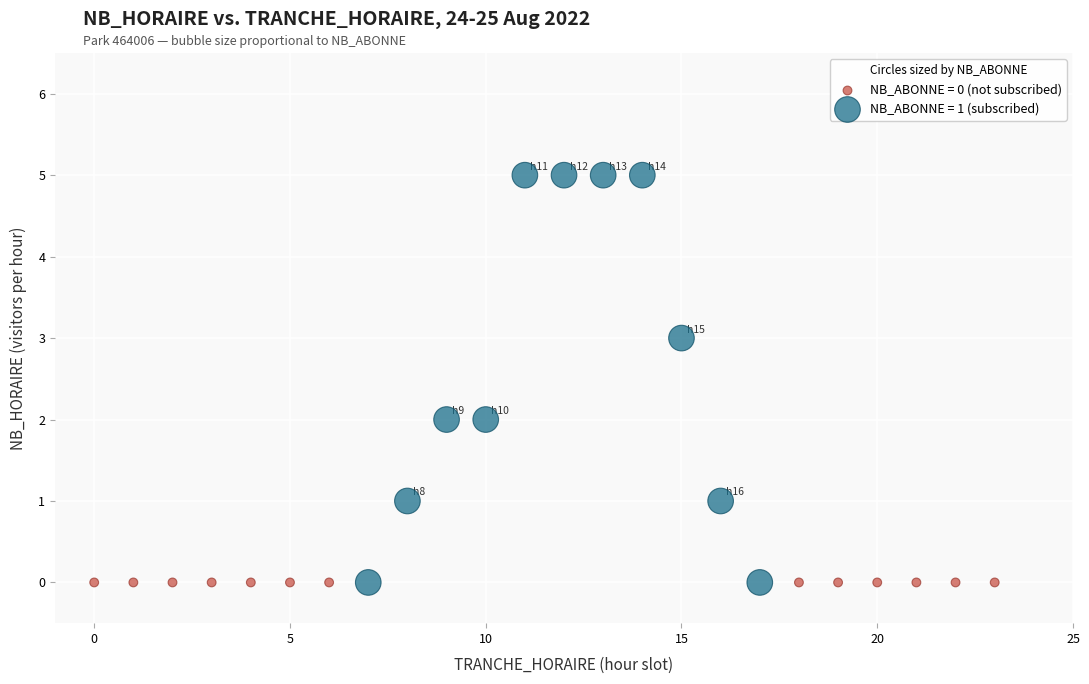

What are all the series names shown in the legend?

NB_ABONNE = 0 (not subscribed), NB_ABONNE = 1 (subscribed)